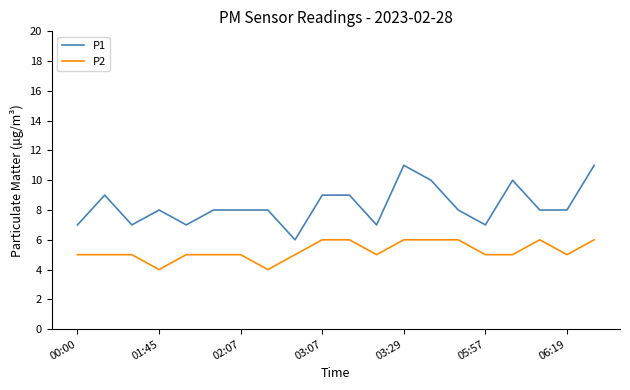

Which series has the largest range (max minus min)?

P1